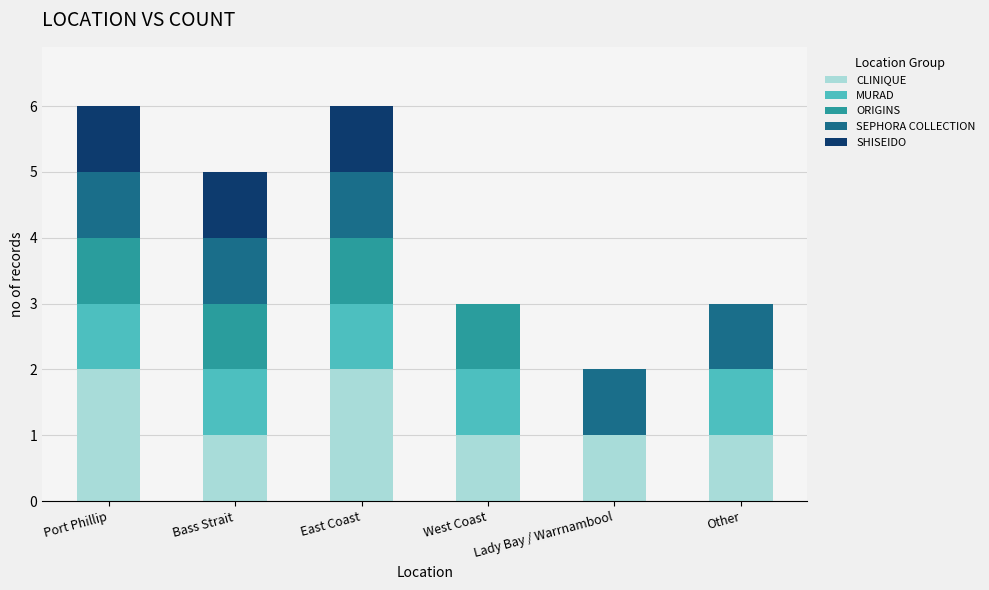

What is the total value across all series at East Coast?

6